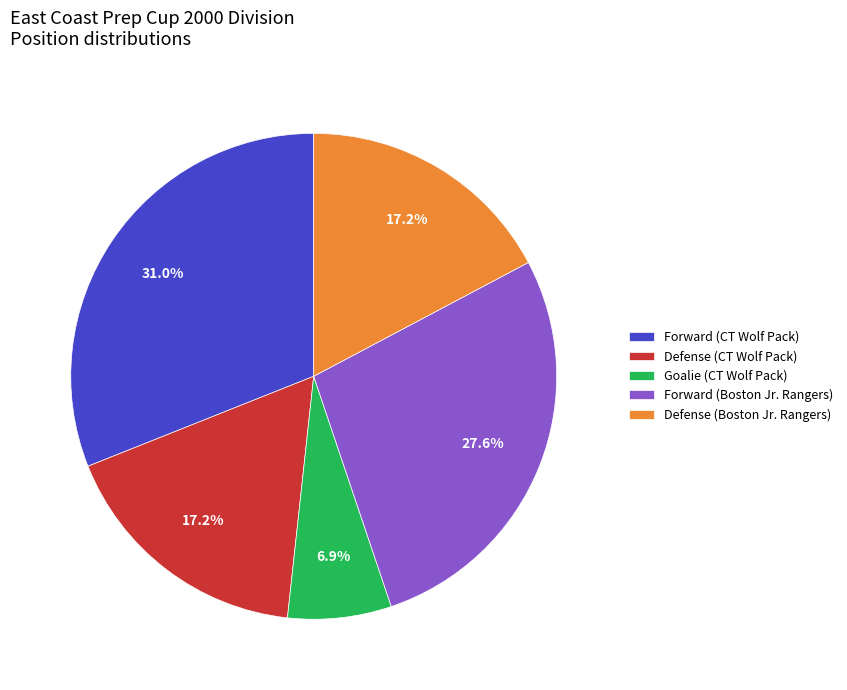

What portion of the pie excludes Forward (CT Wolf Pack)?

69.0%